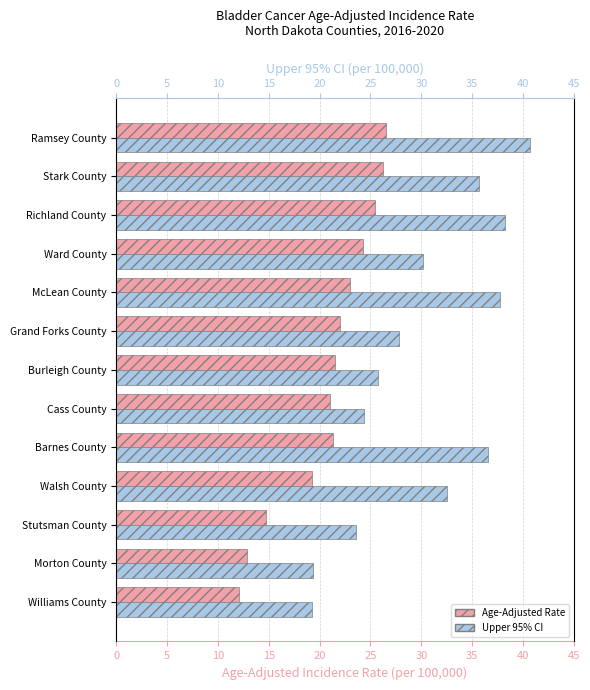

Reading left to right, list all the values displayed in this chart.

Age-Adjusted Rate: 26.5	26.2	25.4	24.3	23.0	22.0	21.5	21.0	21.3	19.3	14.7	12.9	12.1
Upper 95% CI: 40.7	35.7	38.2	30.2	37.7	27.8	25.7	24.4	36.6	32.5	23.6	19.4	19.3